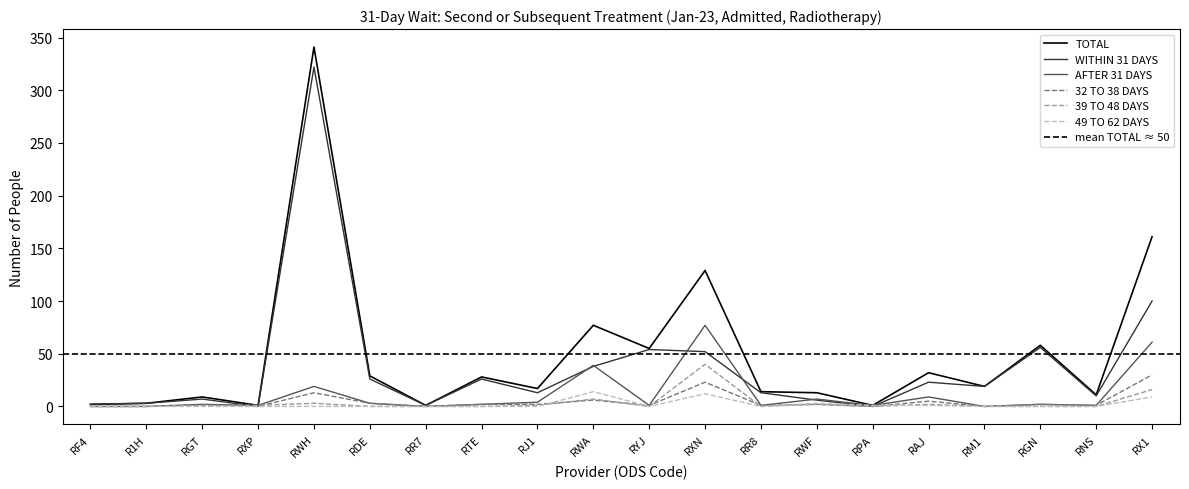

At which label is 32 TO 38 DAYS closest to 15?

RWH